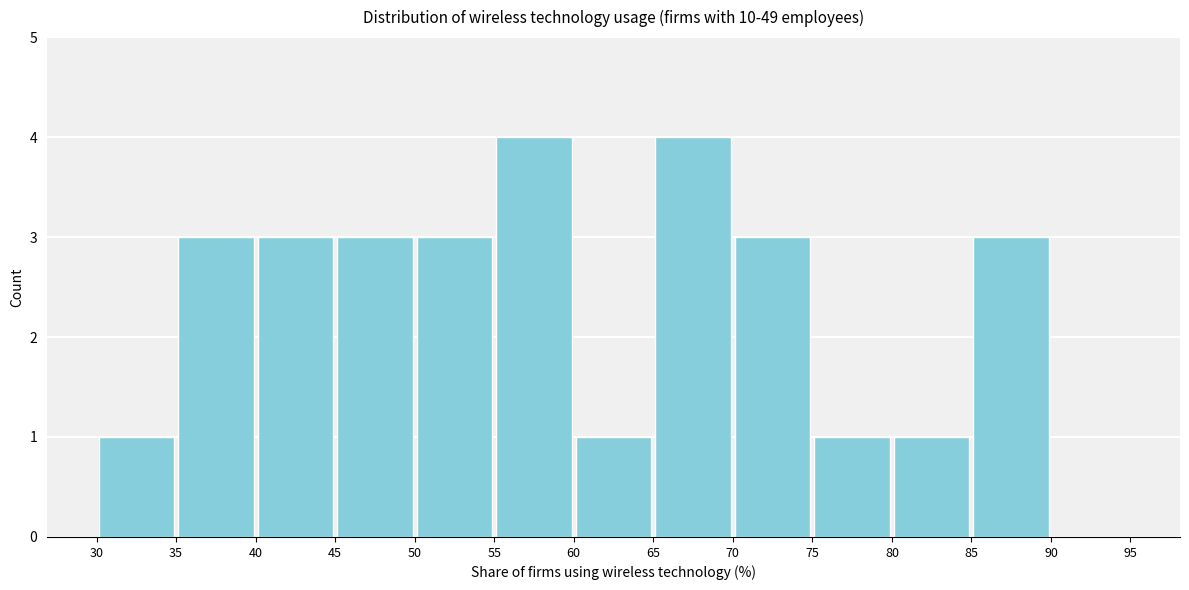

Reading left to right, transcribe this chart: for each bar, give the range it covers on the x-axis and its height. The values are not printed on the chart, so give them approximately, as read against the axis.

30 to 35: 1
35 to 40: 3
40 to 45: 3
45 to 50: 3
50 to 55: 3
55 to 60: 4
60 to 65: 1
65 to 70: 4
70 to 75: 3
75 to 80: 1
80 to 85: 1
85 to 90: 3
90 to 95: 0